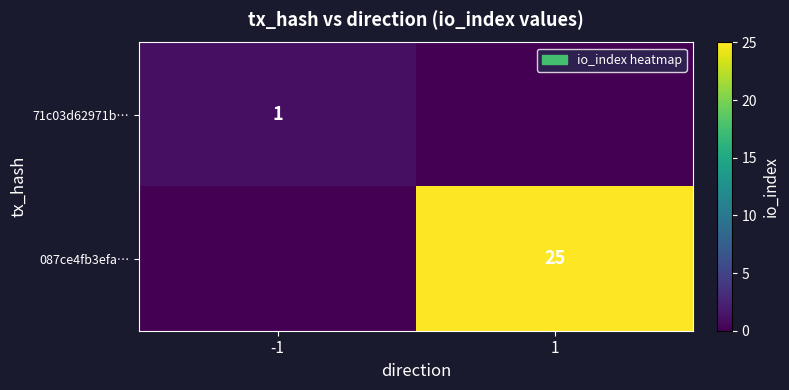

The 087ce4fb3efa… series shows 42 at 1. True or false?

False